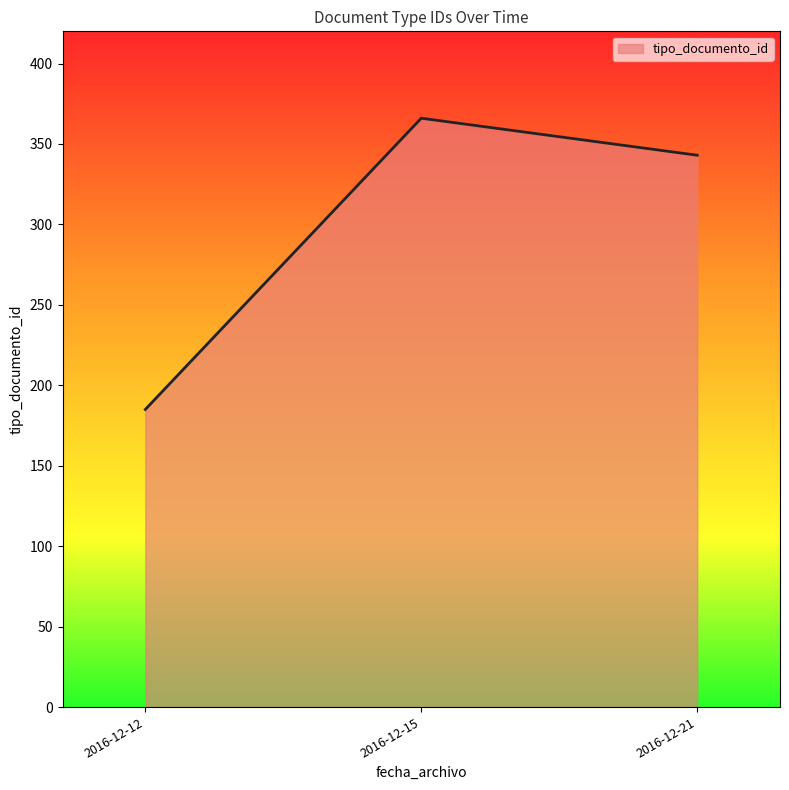

What is the smallest value displayed?

185